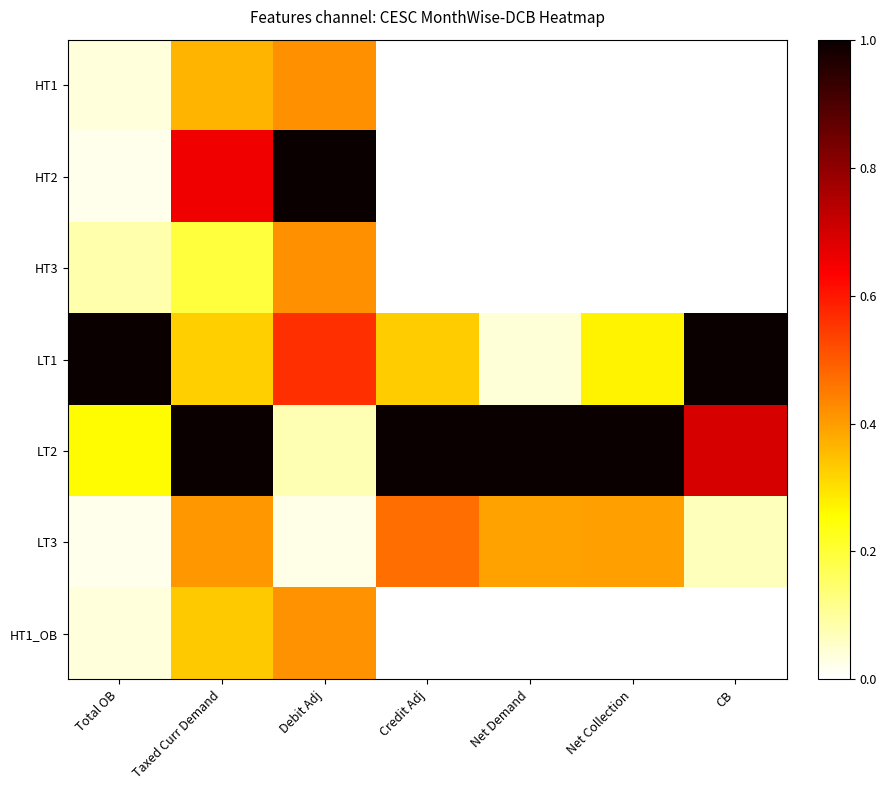

List the series in order of their peak value, highest first.

HT2, LT1, LT2, LT3, HT1, HT3, HT1_OB